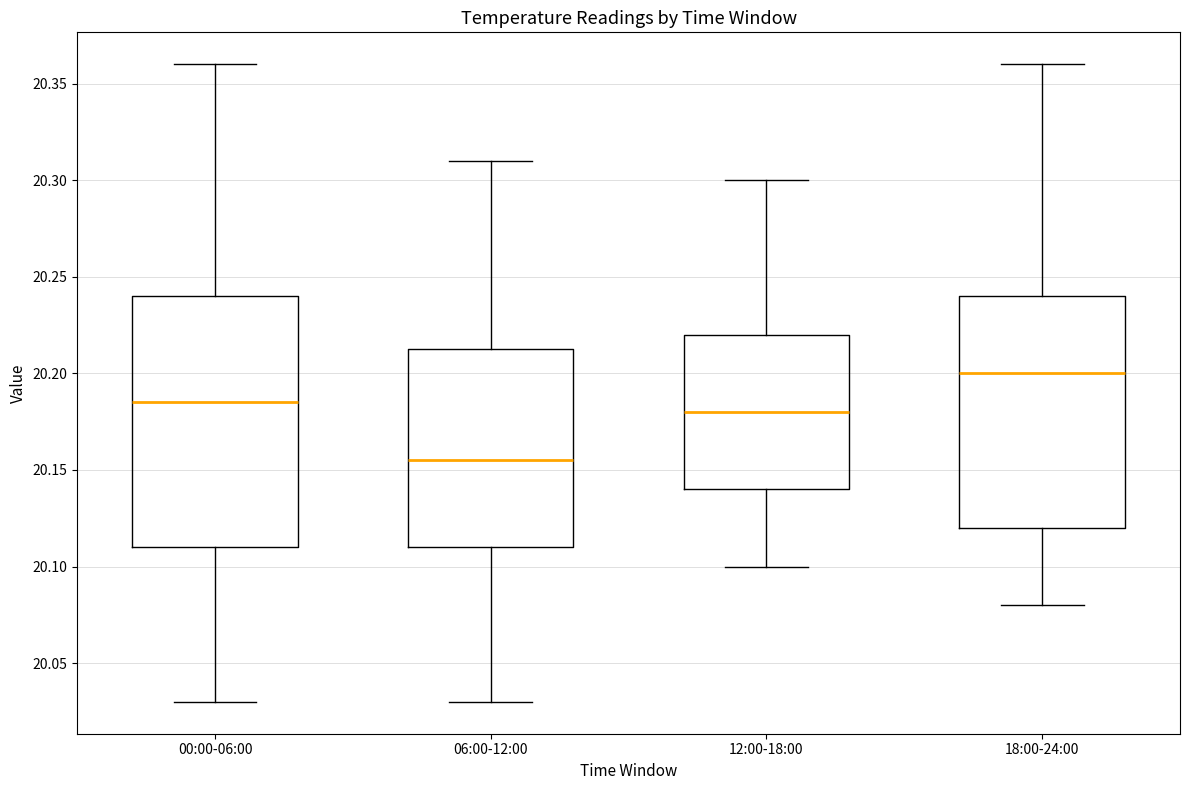

Reading left to right, read every box against the y-axis: the position of its median line, the range the box covers, and the ends of its whiskers. The values are not printed on the chart, so give them approximately, as read against the axis.

00:00-06:00: median 20.185, box 20.110 to 20.240, whiskers 20.030 to 20.360
06:00-12:00: median 20.155, box 20.110 to 20.215, whiskers 20.030 to 20.310
12:00-18:00: median 20.180, box 20.140 to 20.220, whiskers 20.100 to 20.300
18:00-24:00: median 20.200, box 20.120 to 20.240, whiskers 20.080 to 20.360